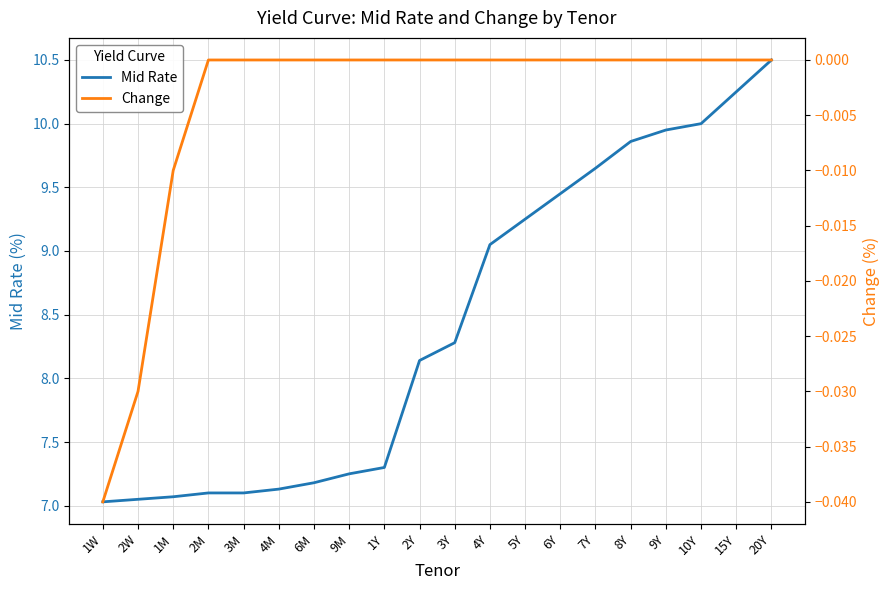

The Mid Rate series shows 9.9 at 8Y. True or false?

True